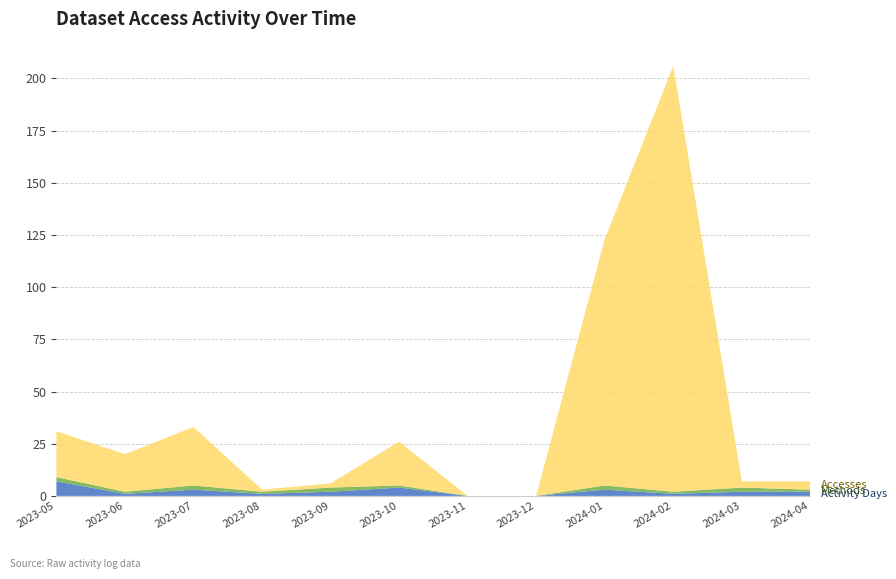

Reading right to left, transcribe all the data shown in this chart.

Activity Days: 2024-04=2	2024-03=2	2024-02=1	2024-01=3	2023-12=0	2023-11=0	2023-10=4	2023-09=2	2023-08=1	2023-07=3	2023-06=1	2023-05=7
Methods: 2024-04=1	2024-03=2	2024-02=1	2024-01=2	2023-12=0	2023-11=0	2023-10=1	2023-09=2	2023-08=1	2023-07=2	2023-06=1	2023-05=2
Accesses: 2024-04=4	2024-03=3	2024-02=204	2024-01=118	2023-12=0	2023-11=0	2023-10=21	2023-09=2	2023-08=1	2023-07=28	2023-06=18	2023-05=22